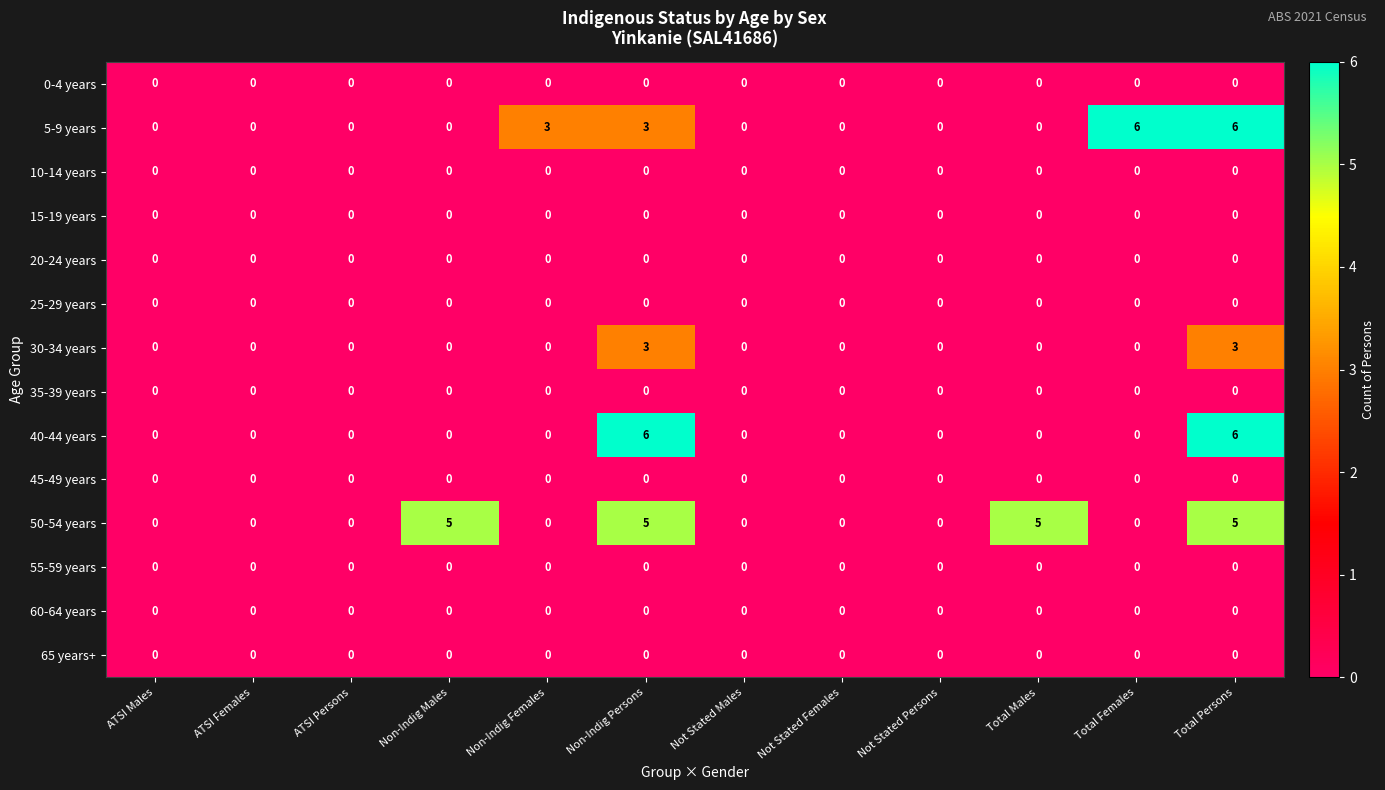

At which category is the sum across all series the highest?

Total Persons